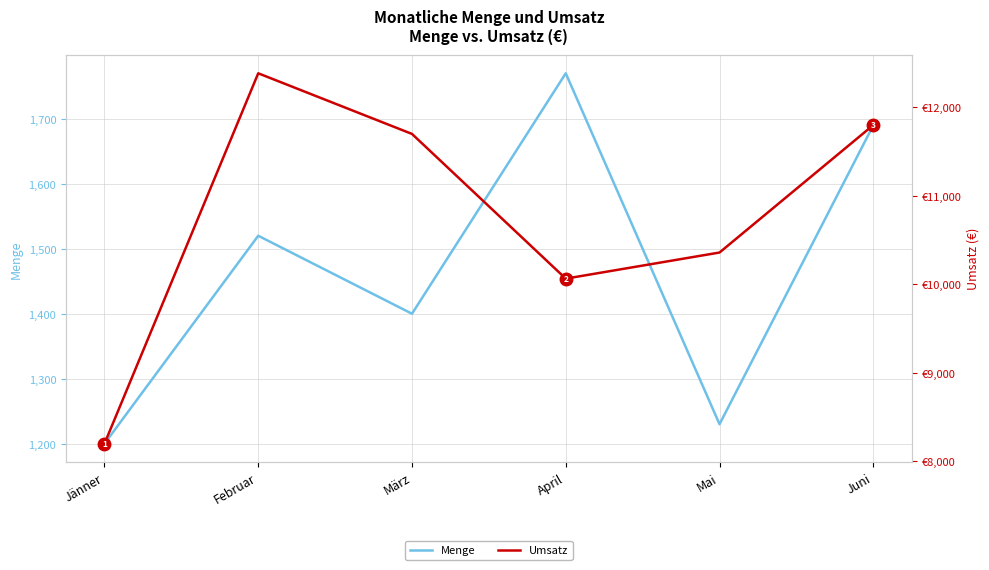

Rank the series by their average value, from lowest to highest.

Menge, Umsatz